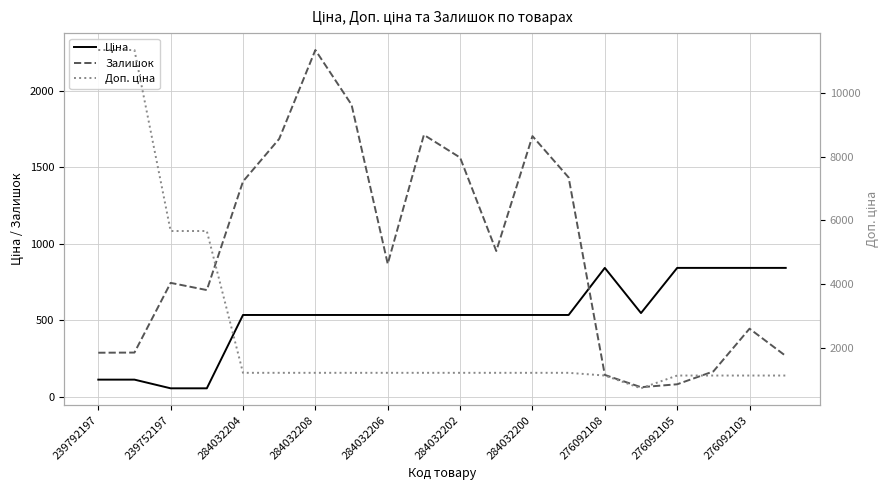

Rank the series by their average value, from lowest to highest.

Ціна, Залишок, Доп. ціна